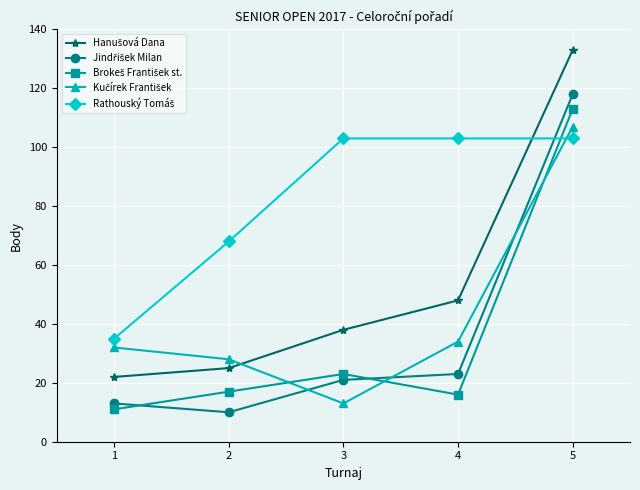

At how many categories does at least one series exceed 41?

4